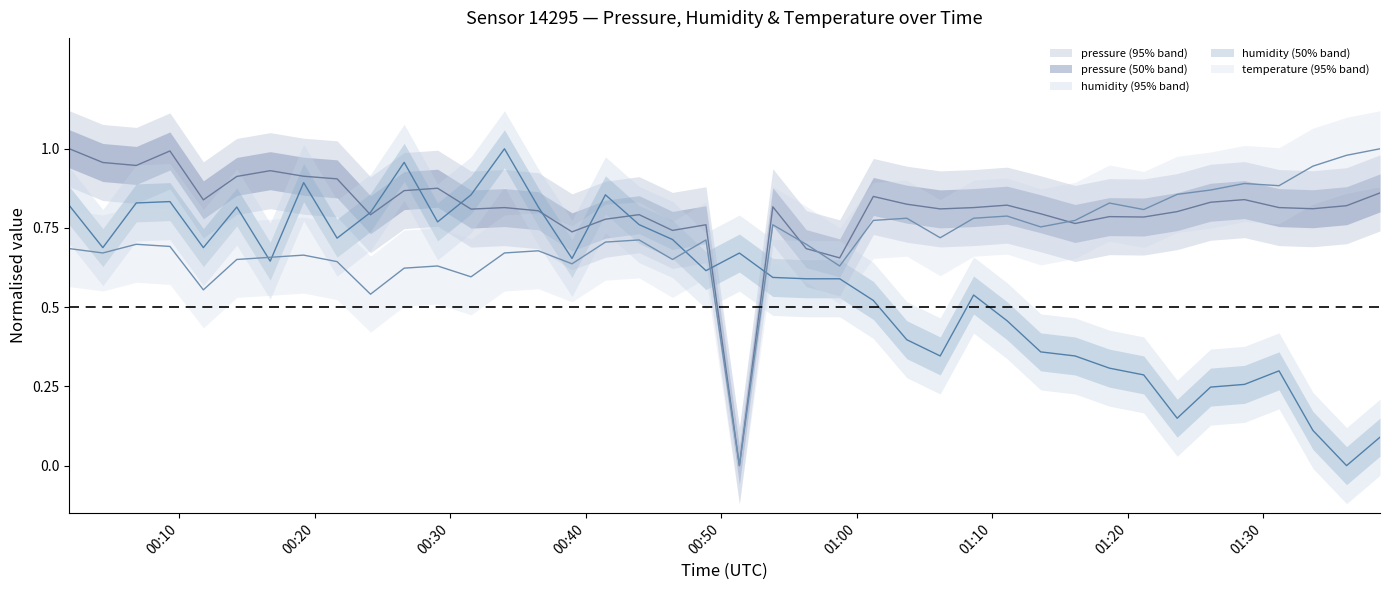

Which series changed the most between 2023-02-12T00:46:24 and 2023-02-12T00:51:20?

pressure